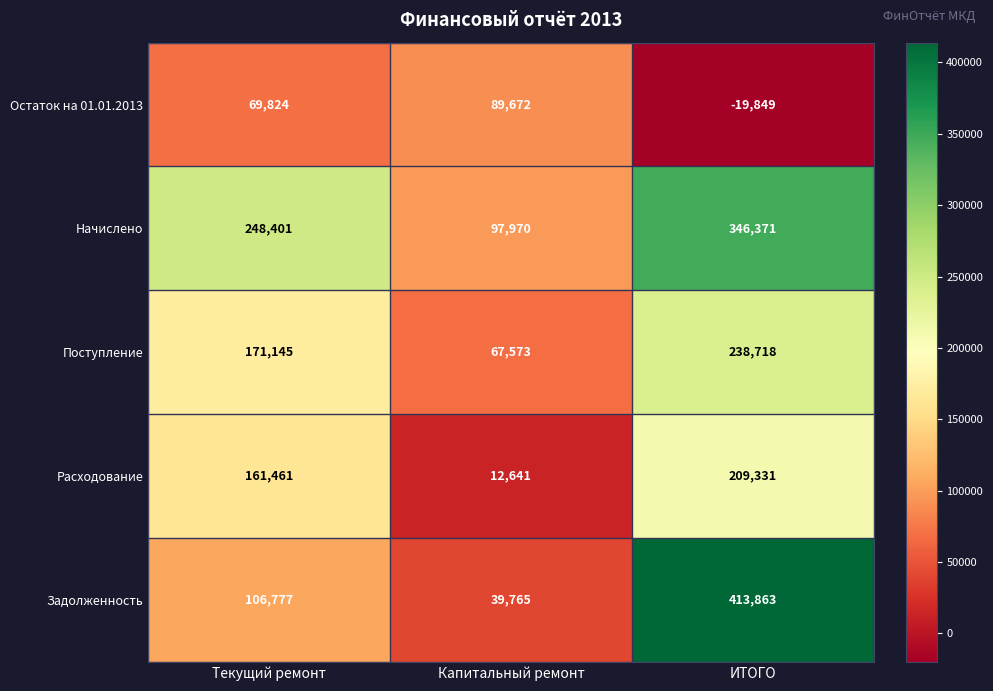

Count the Остаток на 01.01.2013 values in the range -19849 to 89672.

3